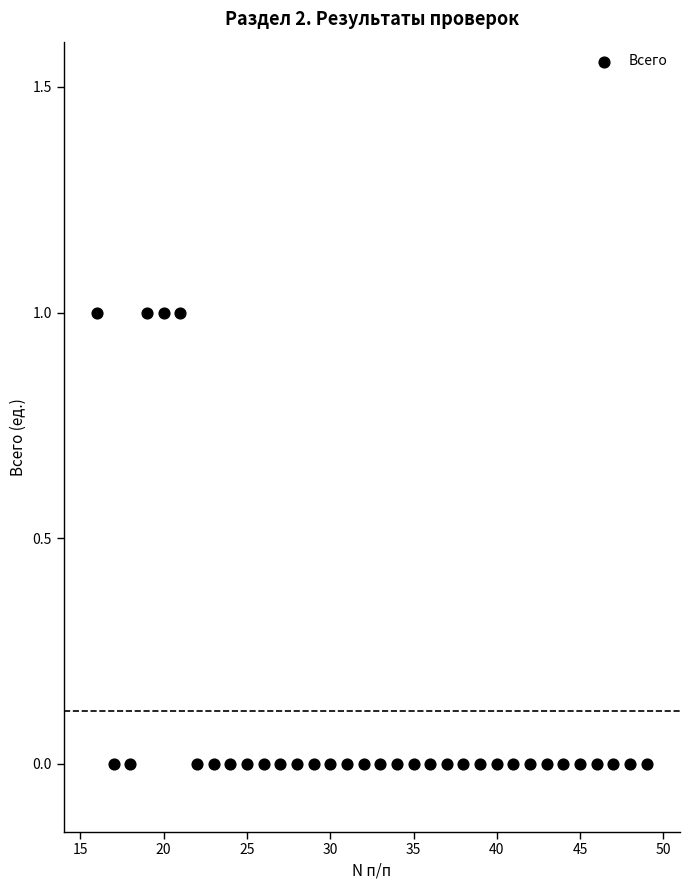

What is the range of X values (max minus min)?

33